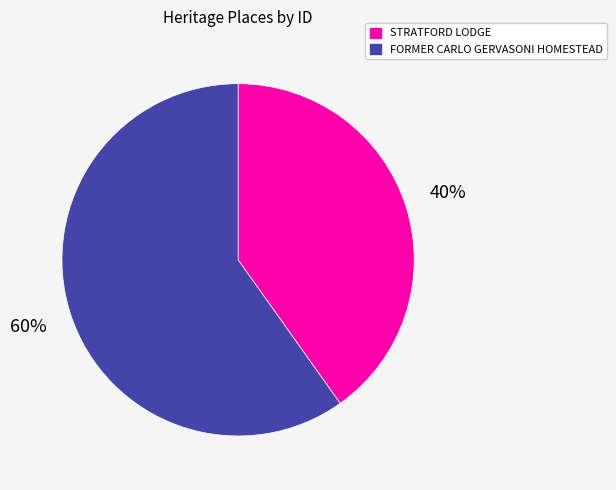

Is there any slice that represents more than half of the pie?

Yes